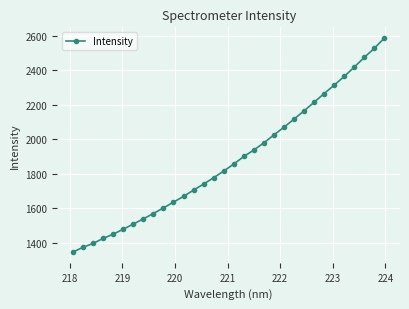

How many values exceed 1856?

16